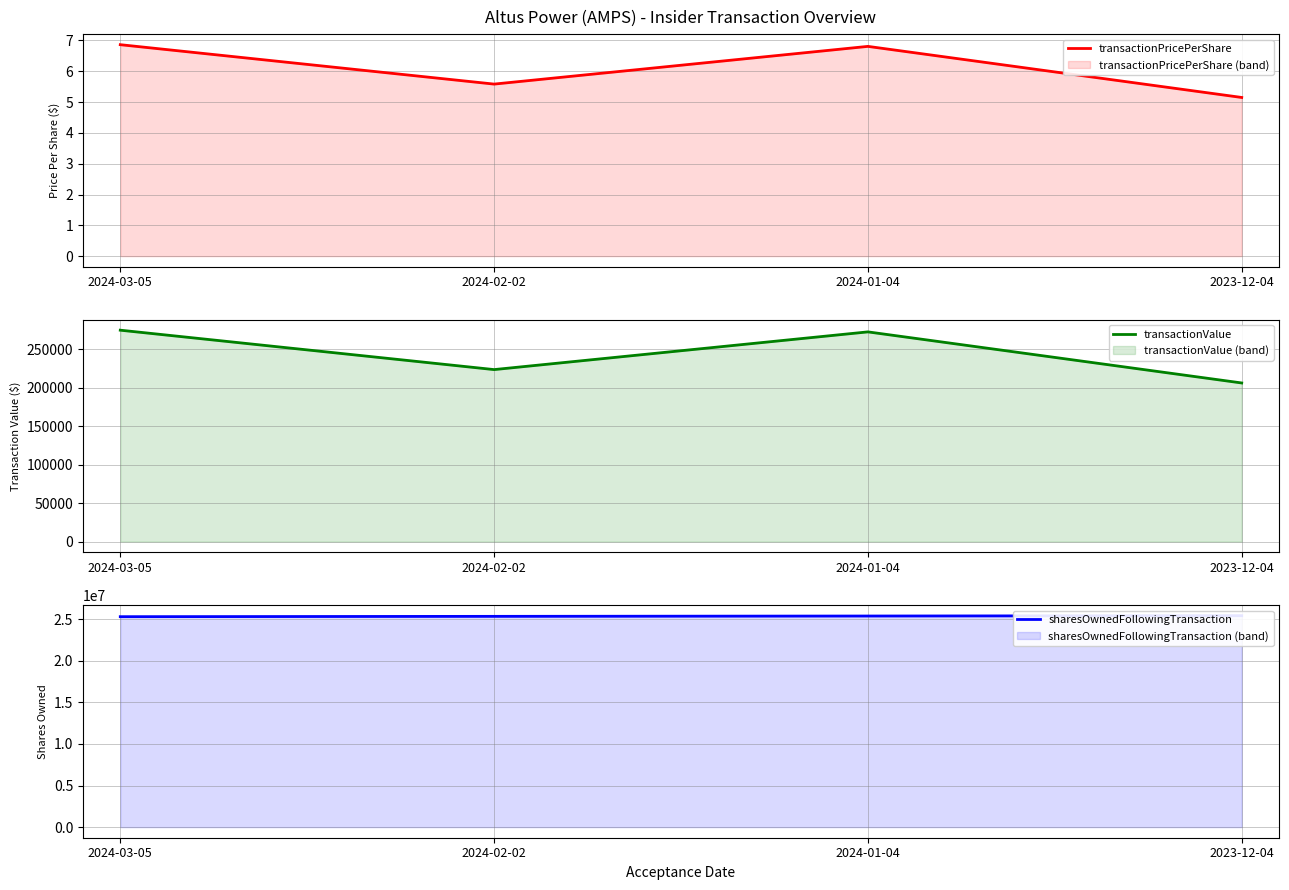

What is the sum of the transactionValue values at 2024-02-02 and 2024-01-04?

495680